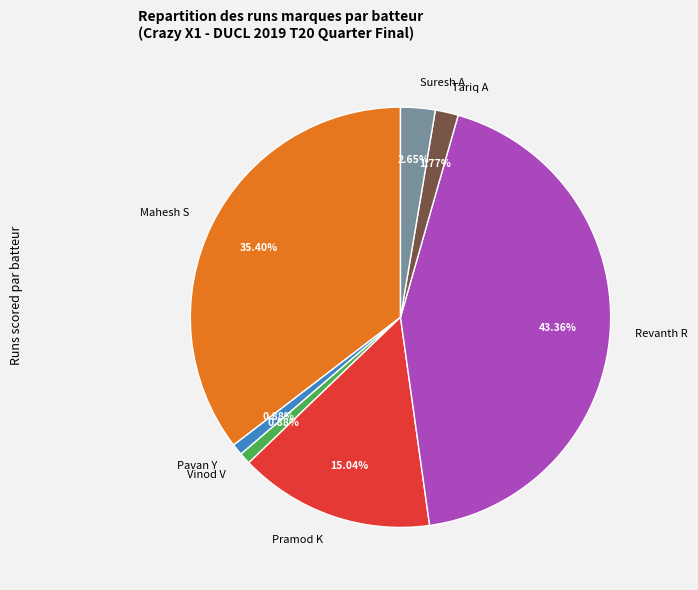

What is the largest slice in the pie chart?

Revanth R